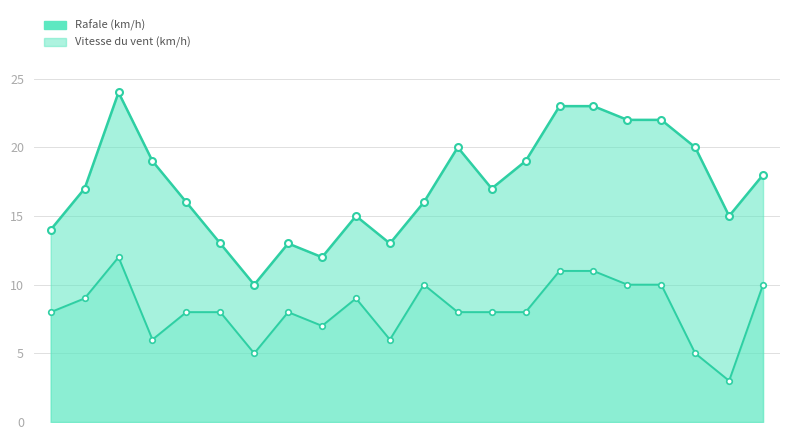

Does the chart have visible grid lines?

Yes